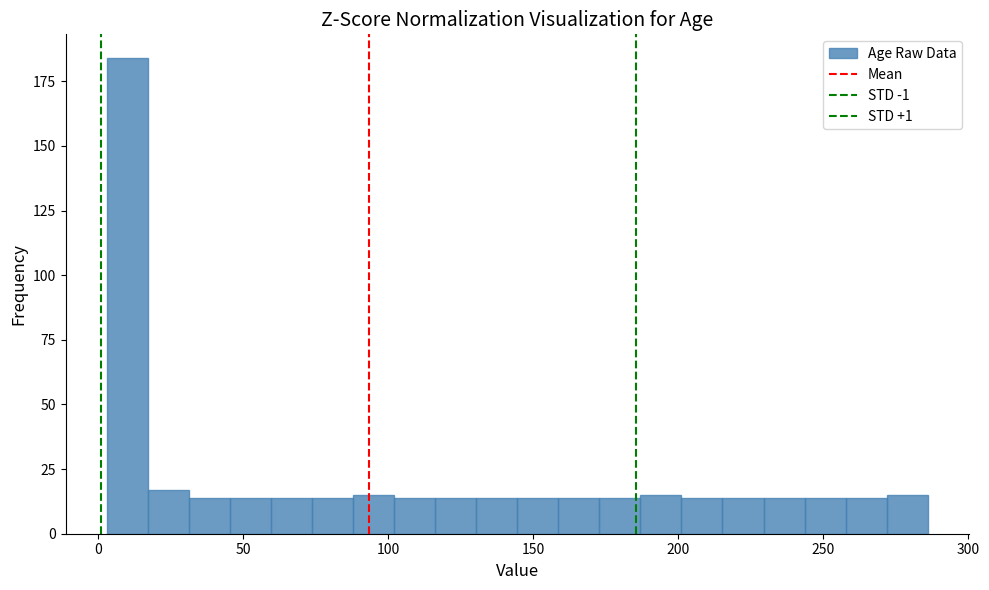

Around what value on the x-axis is the tallest bar? Give the approximate position of its centre, as read against the axis.

10